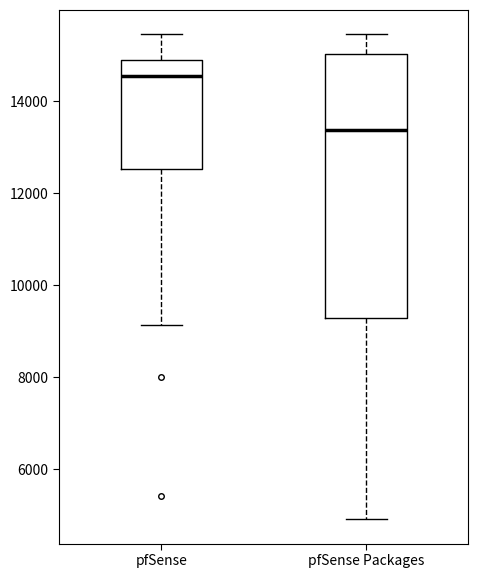

Reading left to right, transcribe this box plot: for each box, give where its median line is, the range the box spans, and where its two whiskers end, as read against the y-axis. The values are not printed on the chart, so give them approximately, as read against the axis.

pfSense: median 14600, box 12600 to 15000, whiskers 9200 to 15400
pfSense Packages: median 13400, box 9200 to 15000, whiskers 5000 to 15400